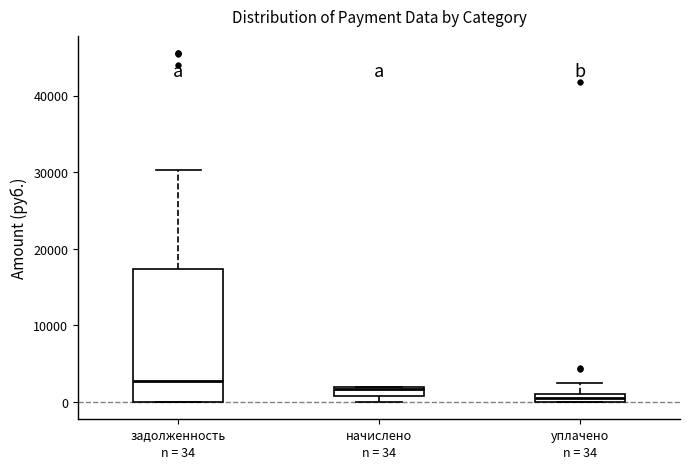

Which box's median line is the highest?

задолженность